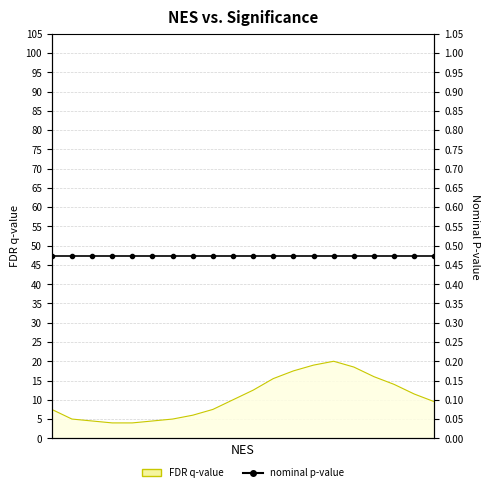

How many lines are shown in the chart?

1